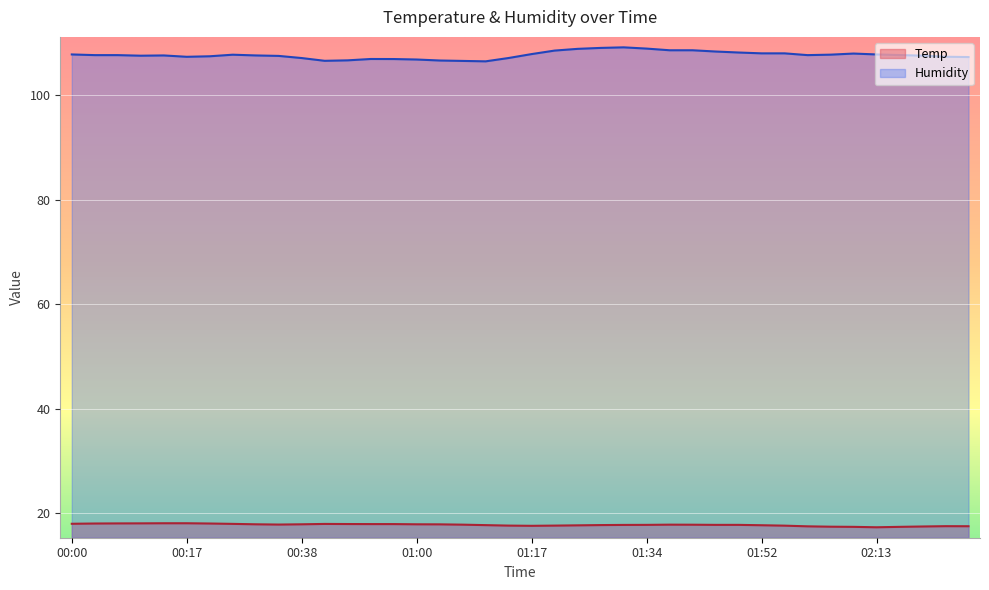

What is the difference between the Temp values at 01:38 and 00:56?

0.1